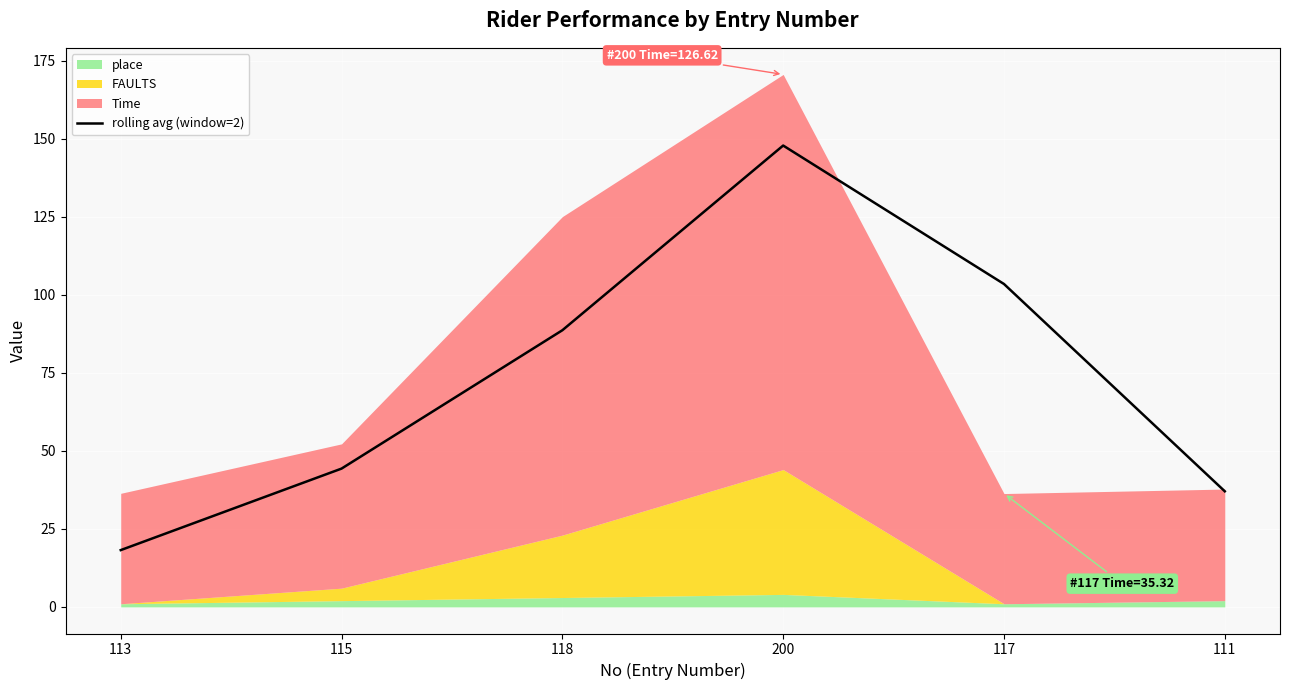

Where is the data nearest to the value 83?

118